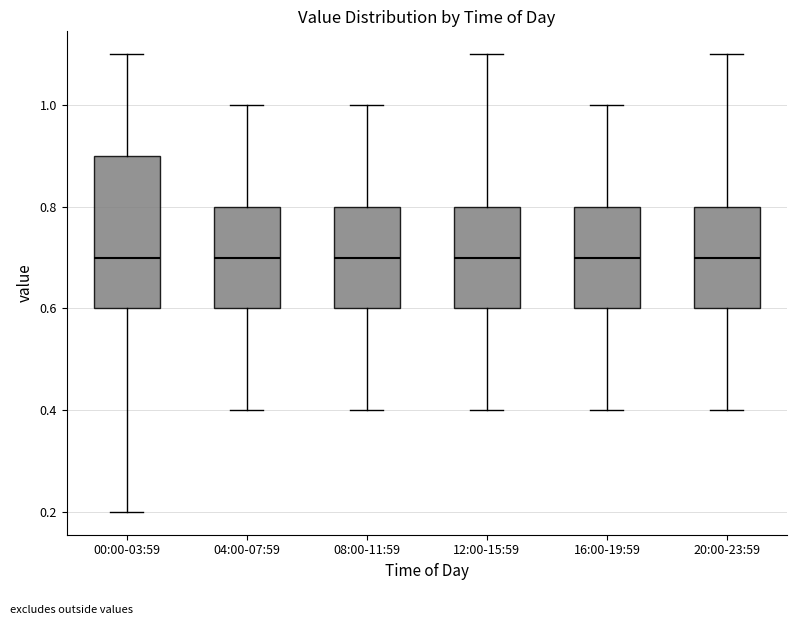

Where does the lower whisker of the box for 16:00-19:59 end on the y-axis? The values are not printed on the chart, so give them approximately, as read against the axis.

0.4